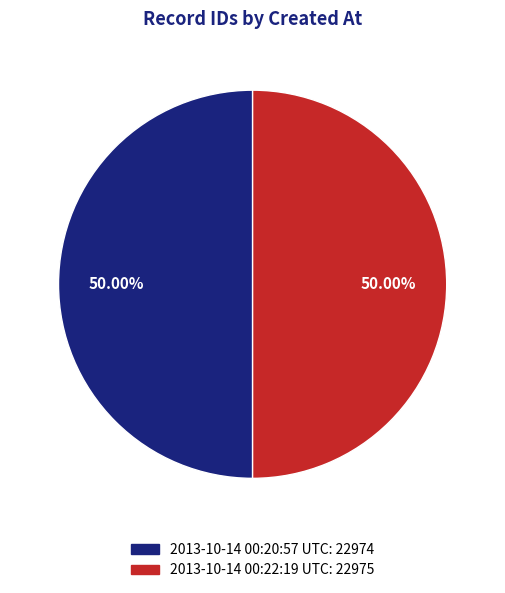

Count the number of slices in the pie.

2